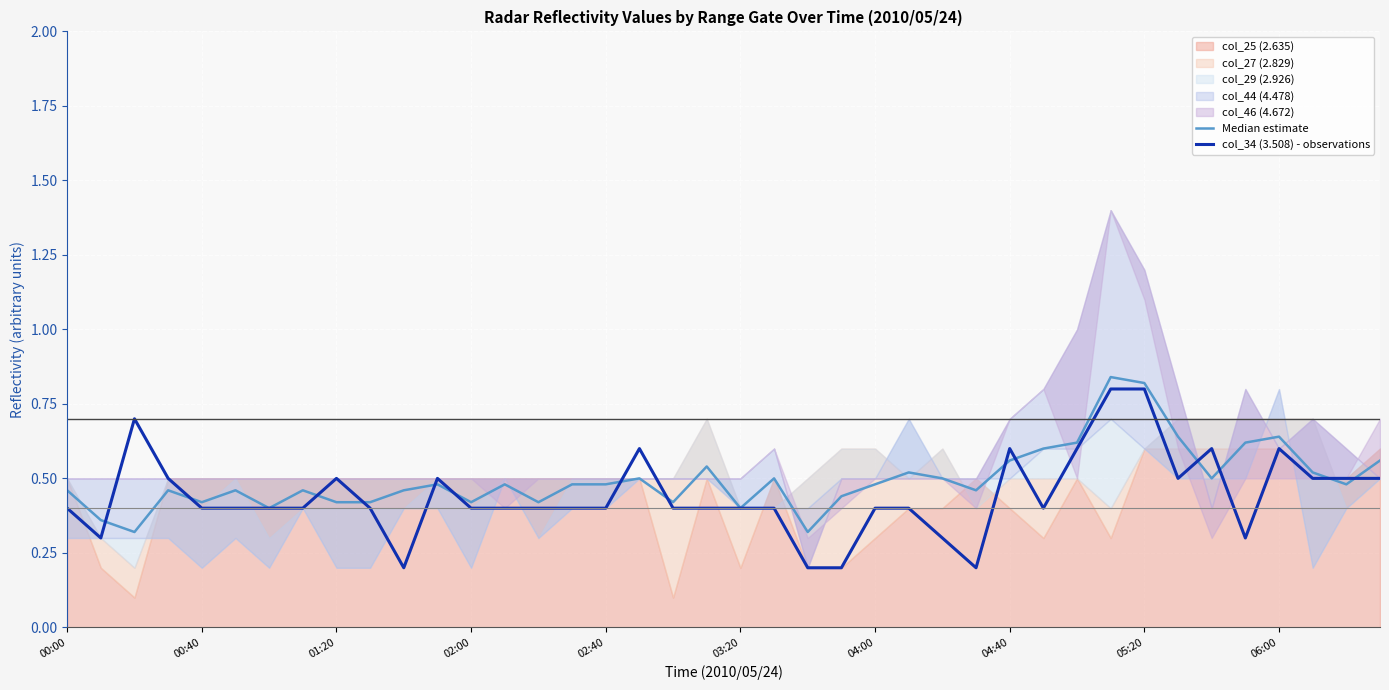

The Median estimate series shows 0.2 at 02:00. True or false?

False